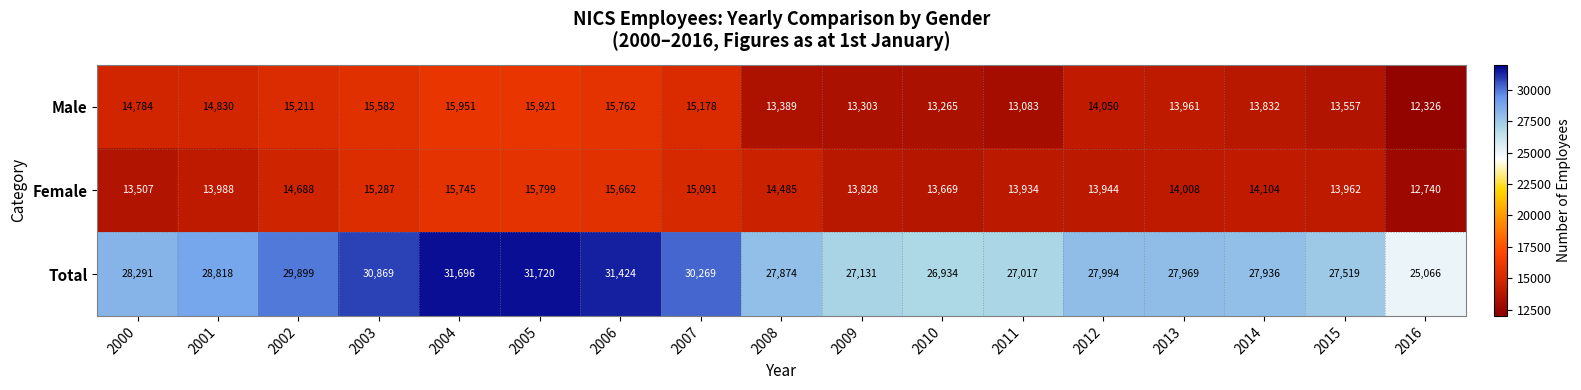

True or false: Total has a value of 28818 at 2001.

True